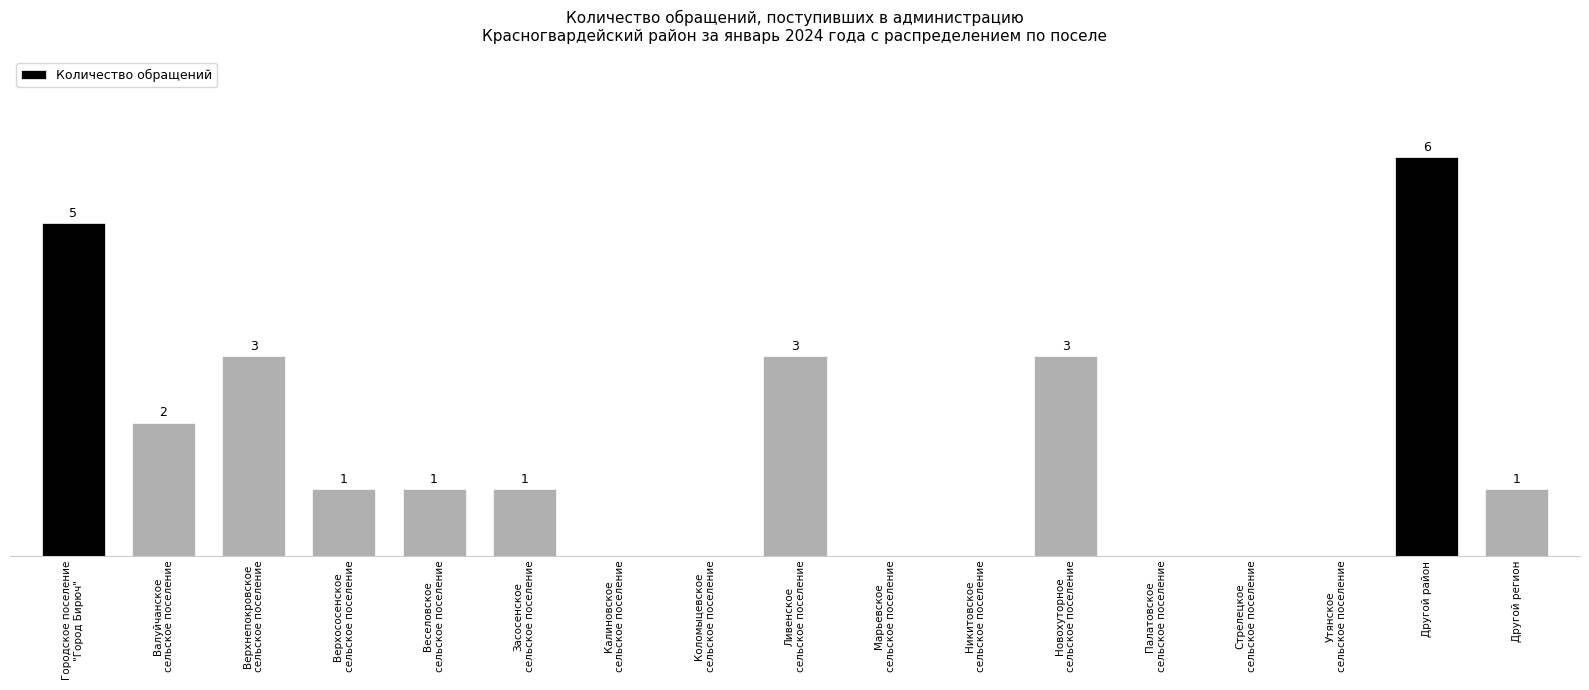

Rank the categories by value from highest to lowest.

Другой район, Городское поселение
"Город Бирюч", Верхнепокровское
сельское поселение, Ливенское
сельское поселение, Новохуторное
сельское поселение, Валуйчанское
сельское поселение, Верхососенское
сельское поселение, Веселовское
сельское поселение, Засосенское
сельское поселение, Другой регион, Калиновское
сельское поселение, Коломыцевское
сельское поселение, Марьевское
сельское поселение, Никитовское
сельское поселение, Палатовское
сельское поселение, Стрелецкое
сельское поселение, Утянское
сельское поселение